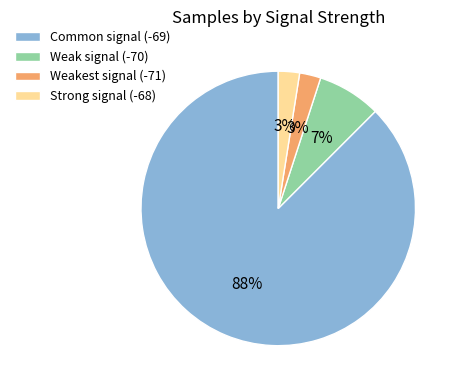

True or false: Strong signal (-68) accounts for 3% of the total.

True